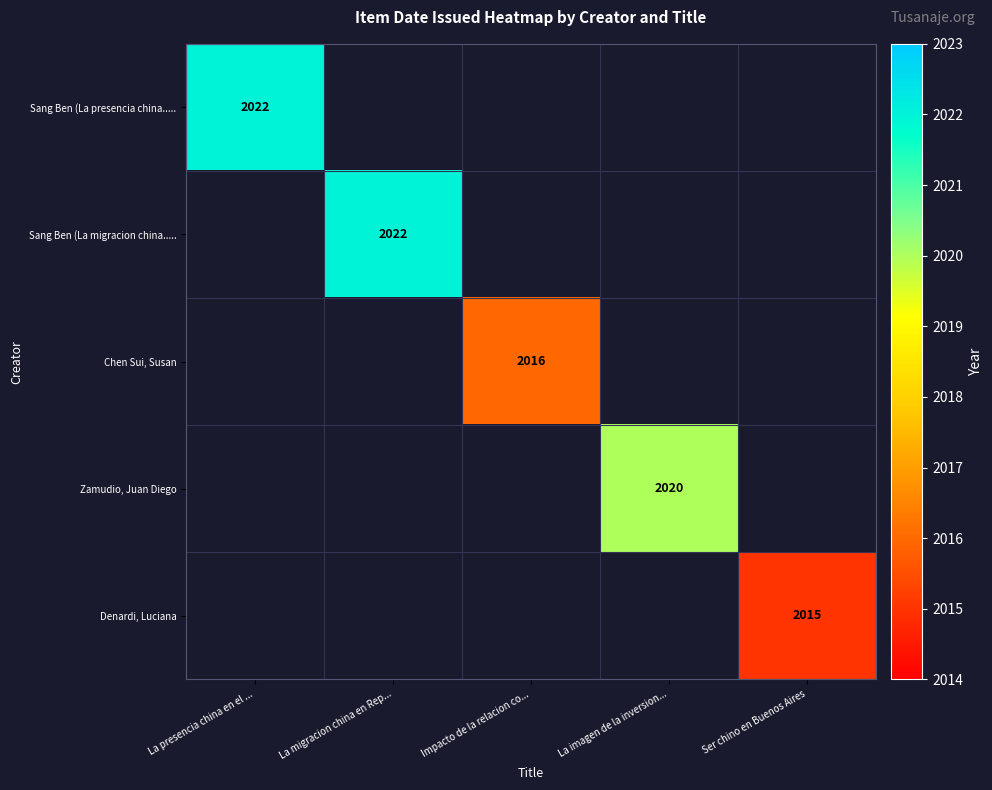

True or false: Sang Ben (La migracion china..... has a value of 1385 at La migracion china en Rep....

False